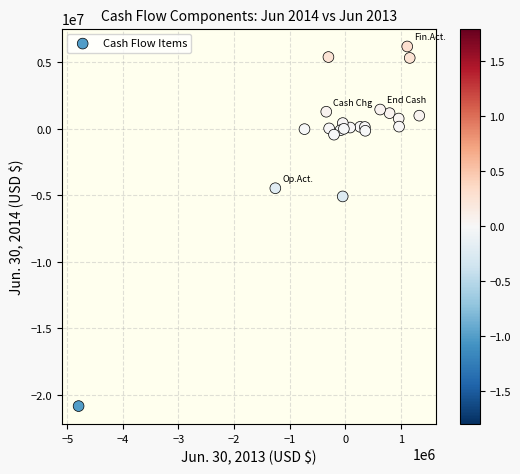

What Y value in the scatter plot is closest to -7324729?

-5081213